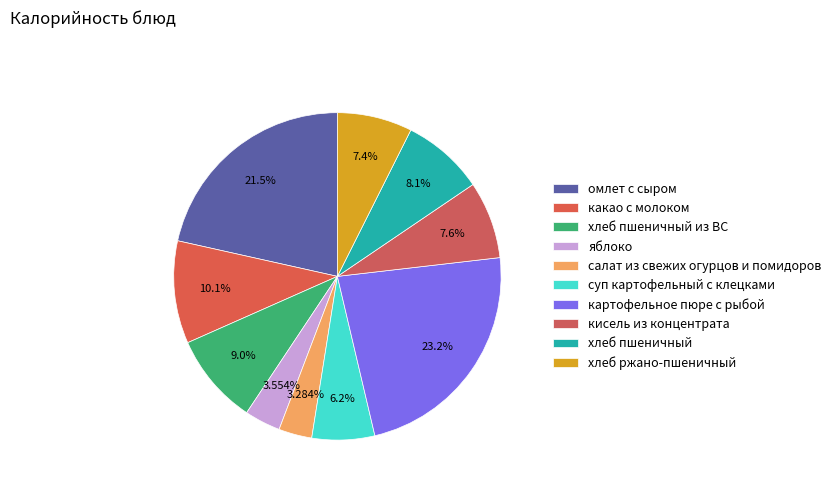

How much of the chart is everything except хлеб пшеничный?

91.9%